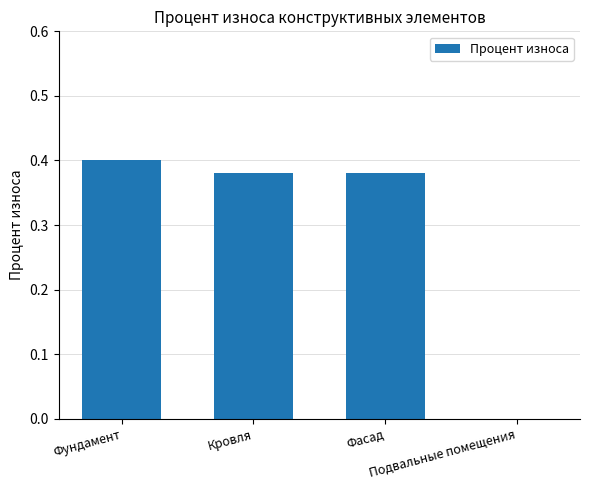

What is the sum of all values?

1.2